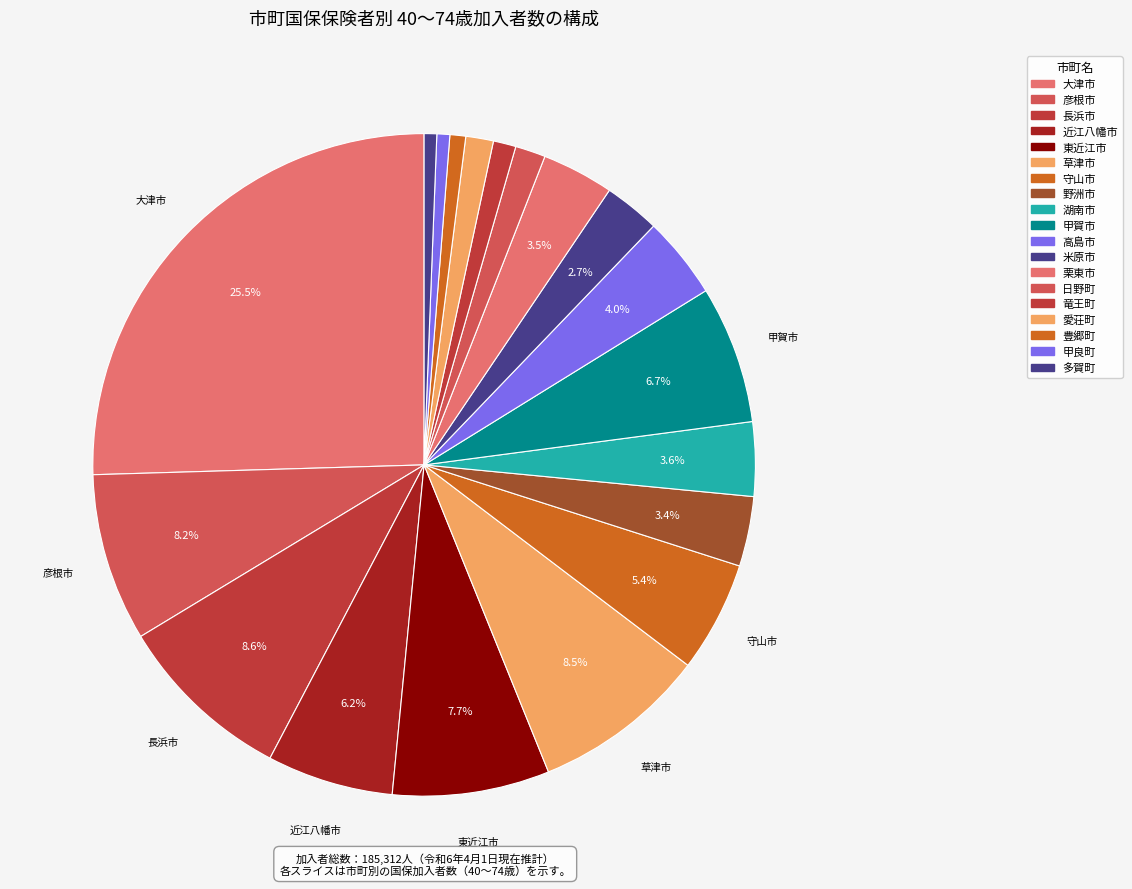

Which slice is the largest?

大津市